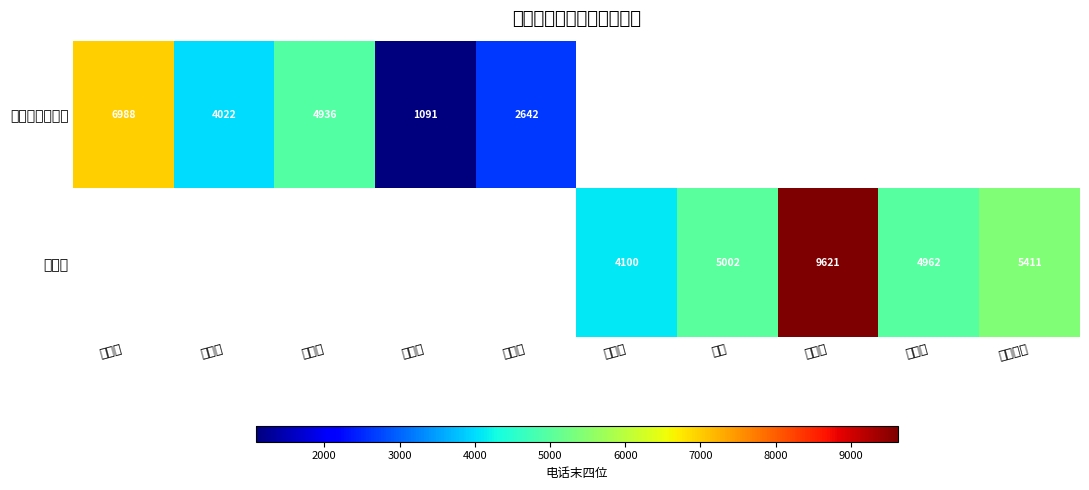

True or false: 司法所 has a value of 4962 at 杨月明.

True